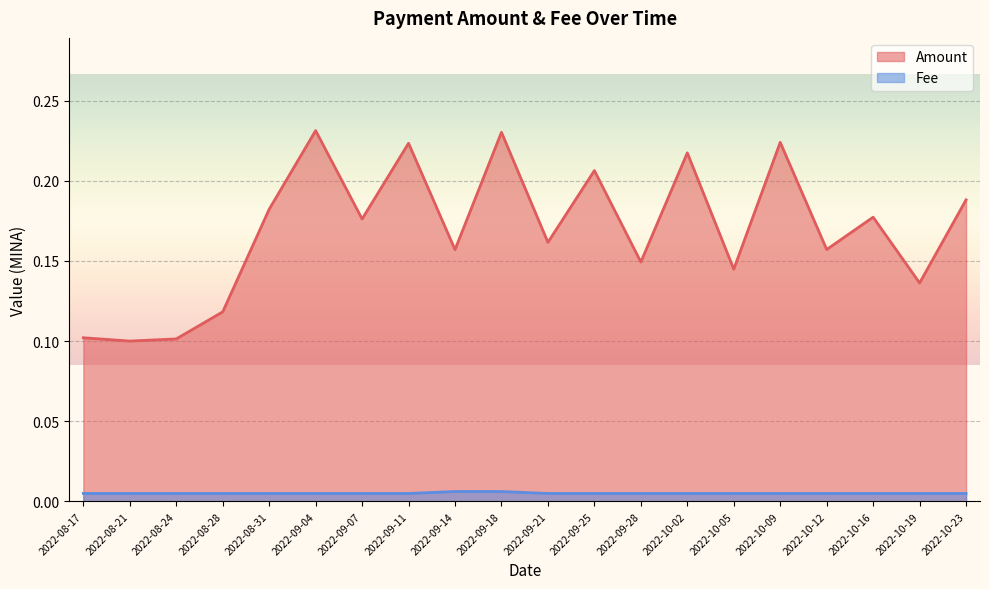

True or false: Fee has a value of 0.0 at 2022-10-19.

True